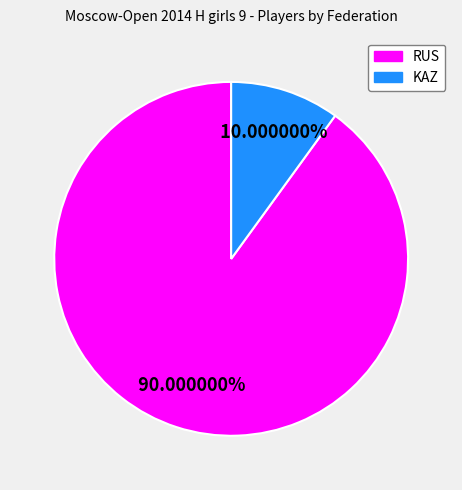

To the nearest percent, what is the average slice percentage?

50%